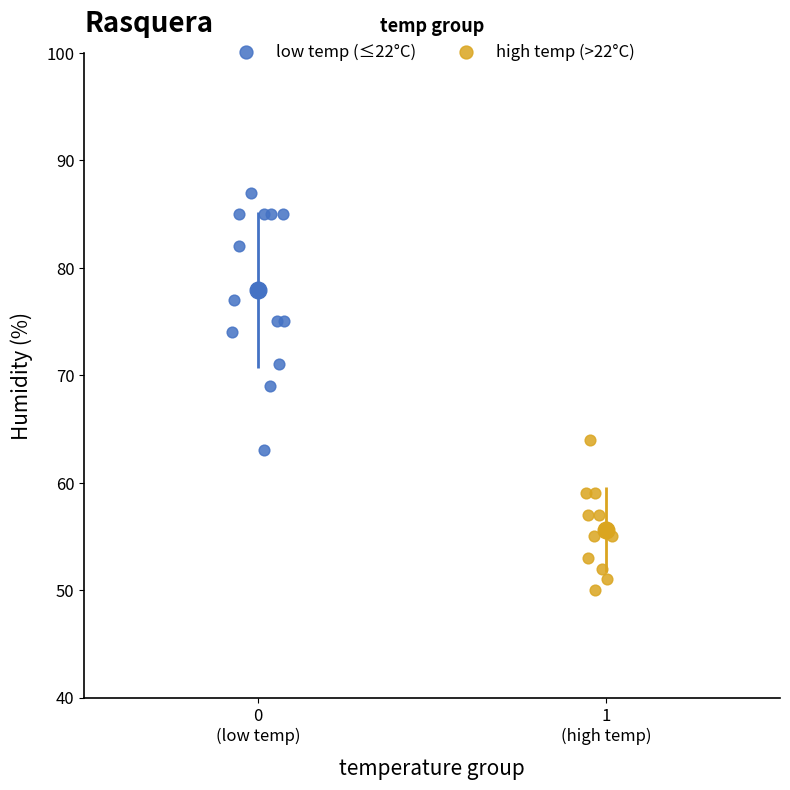

Which series reaches the maximum Y coordinate?

low temp (≤22°C)